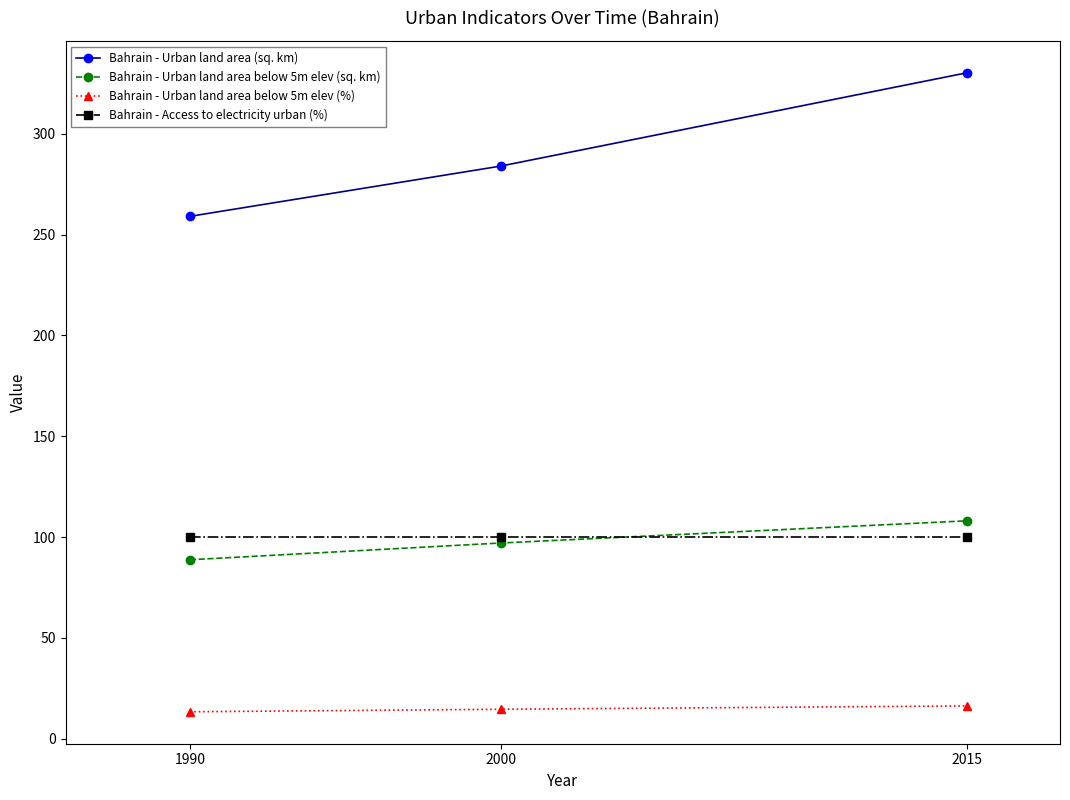

Read the Bahrain - Access to electricity urban (%) value at 2000.

100.0